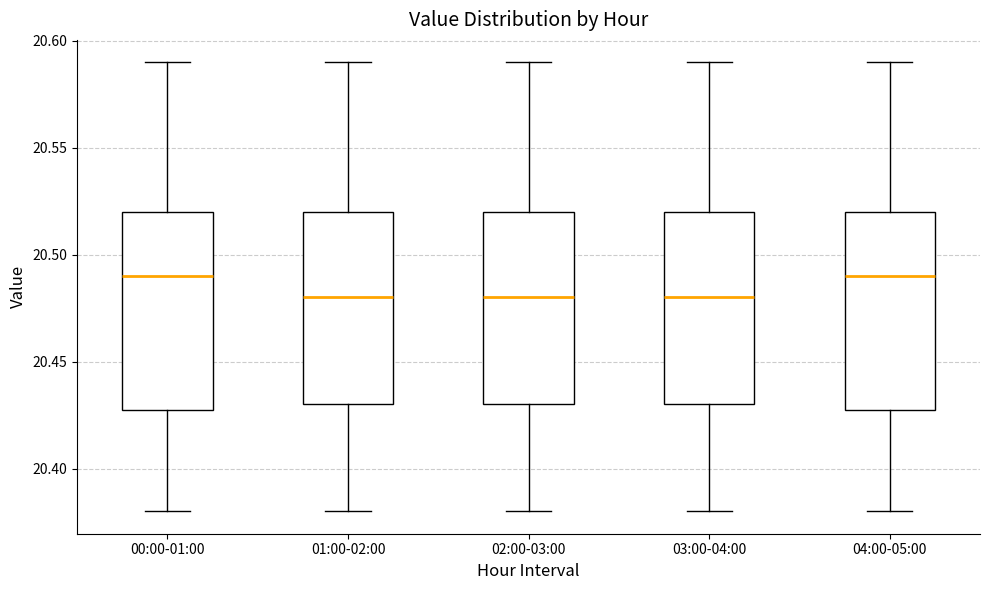

Reading left to right, read every box against the y-axis: the position of its median line, the range the box covers, and the ends of its whiskers. The values are not printed on the chart, so give them approximately, as read against the axis.

00:00-01:00: median 20.49, box 20.43 to 20.52, whiskers 20.38 to 20.59
01:00-02:00: median 20.48, box 20.43 to 20.52, whiskers 20.38 to 20.59
02:00-03:00: median 20.48, box 20.43 to 20.52, whiskers 20.38 to 20.59
03:00-04:00: median 20.48, box 20.43 to 20.52, whiskers 20.38 to 20.59
04:00-05:00: median 20.49, box 20.43 to 20.52, whiskers 20.38 to 20.59